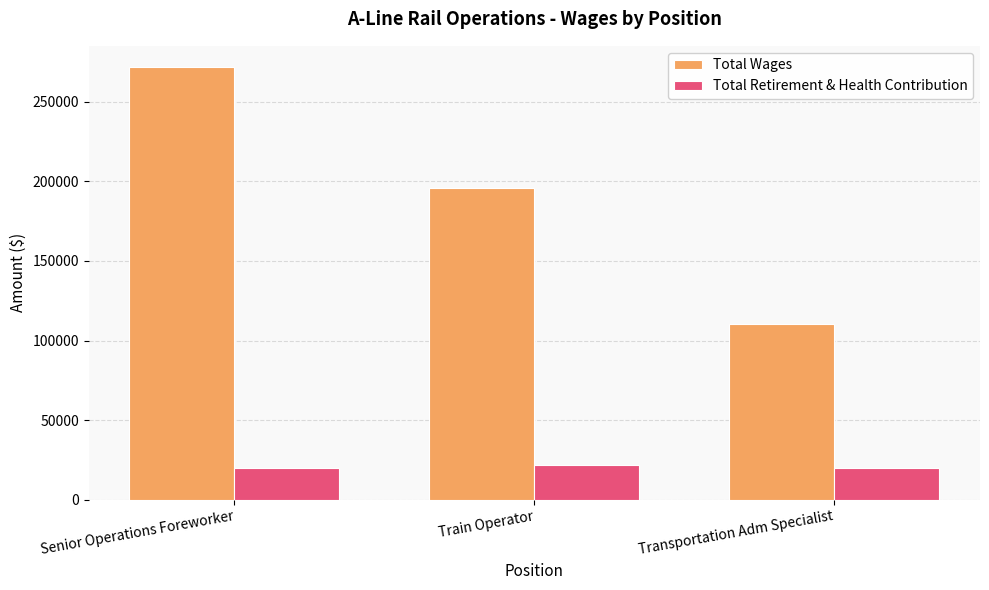

Which series changed the most between Senior Operations Foreworker and Train Operator?

Total Wages